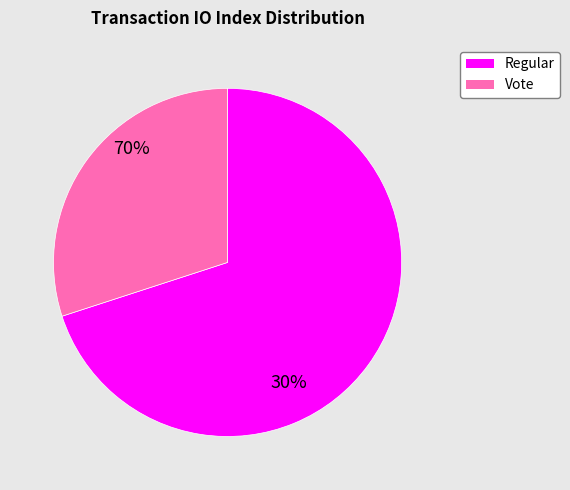

What is the majority slice?

Regular